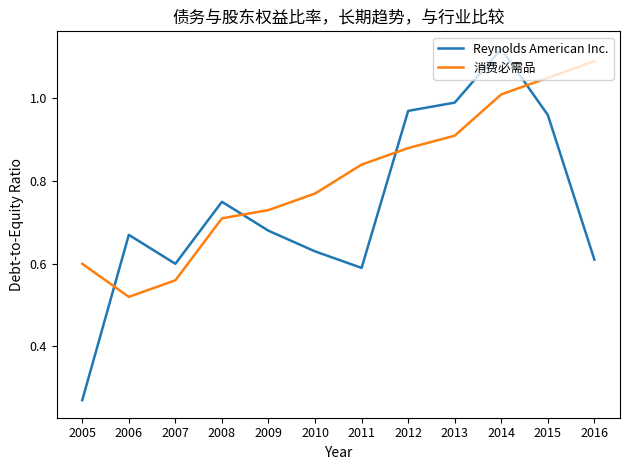

Is it true that 消费必需品 equals 0.7 at 2014?

False